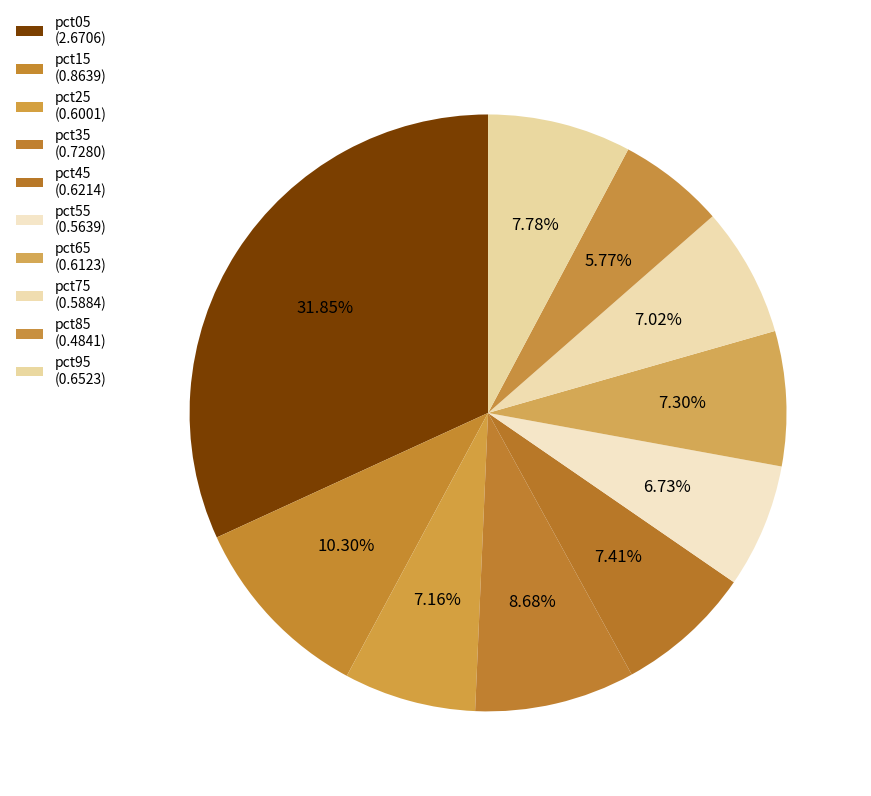

Is it true that pct95 is 8% of the pie?

True